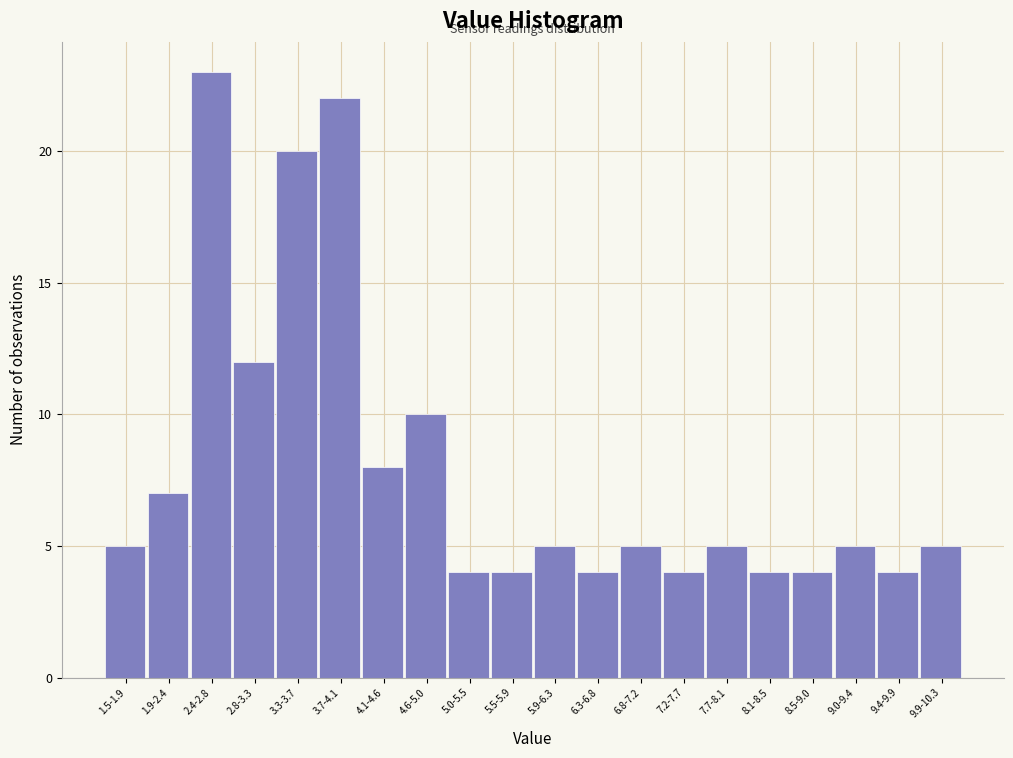

Reading left to right, what are all the values shown in this chart?

1.5-1.9=5	1.9-2.4=7	2.4-2.8=23	2.8-3.3=12	3.3-3.7=20	3.7-4.1=22	4.1-4.6=8	4.6-5.0=10	5.0-5.5=4	5.5-5.9=4	5.9-6.3=5	6.3-6.8=4	6.8-7.2=5	7.2-7.7=4	7.7-8.1=5	8.1-8.5=4	8.5-9.0=4	9.0-9.4=5	9.4-9.9=4	9.9-10.3=5